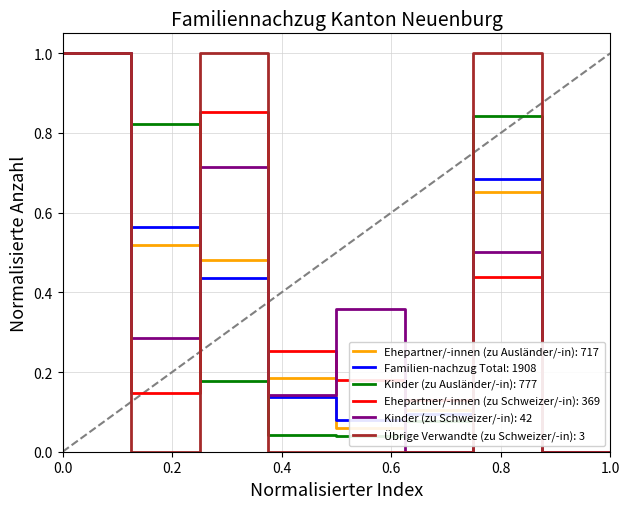

What is the greatest value displayed?

1.0